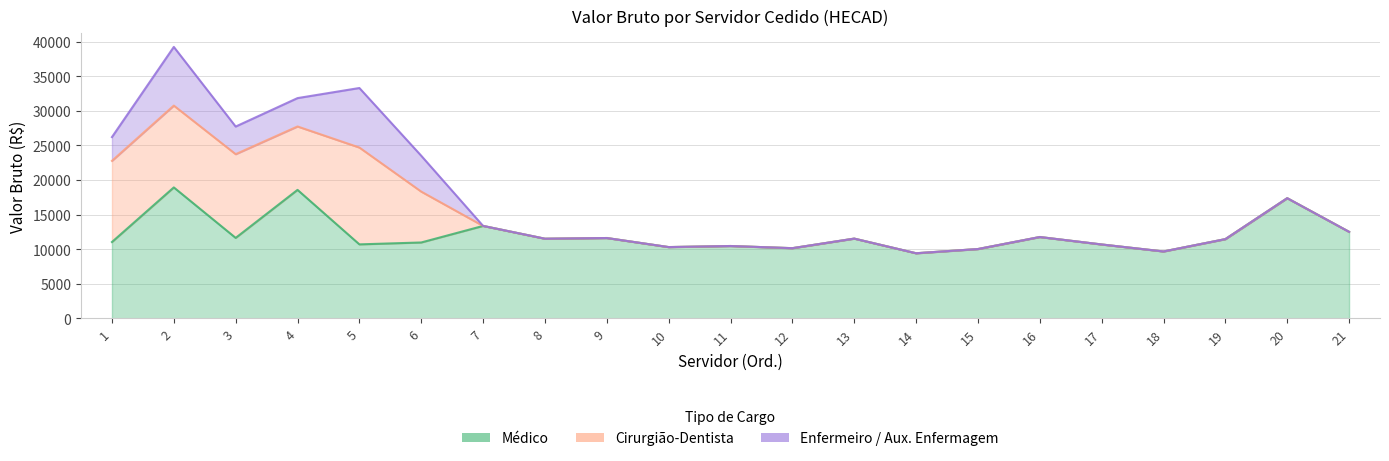

The Cirurgião-Dentista series shows 7558.6 at 2. True or false?

False